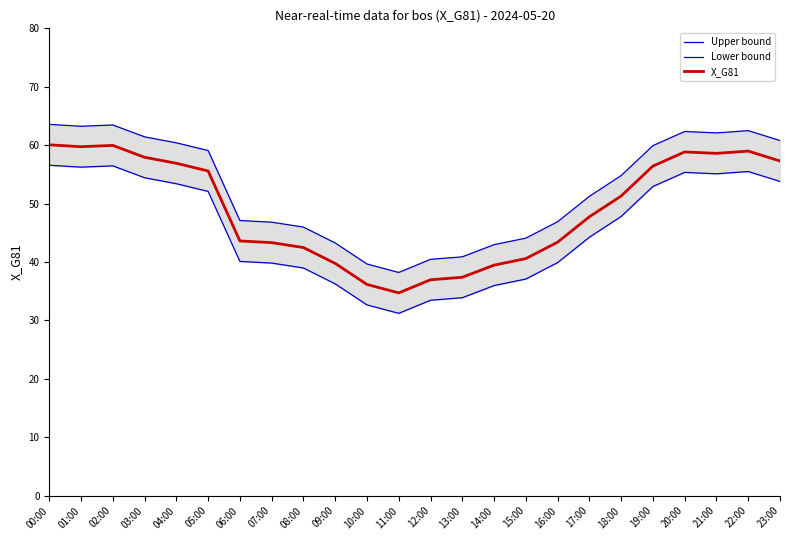

What is the sum of the X_G81 values at 09:00 and 23:00?

97.1